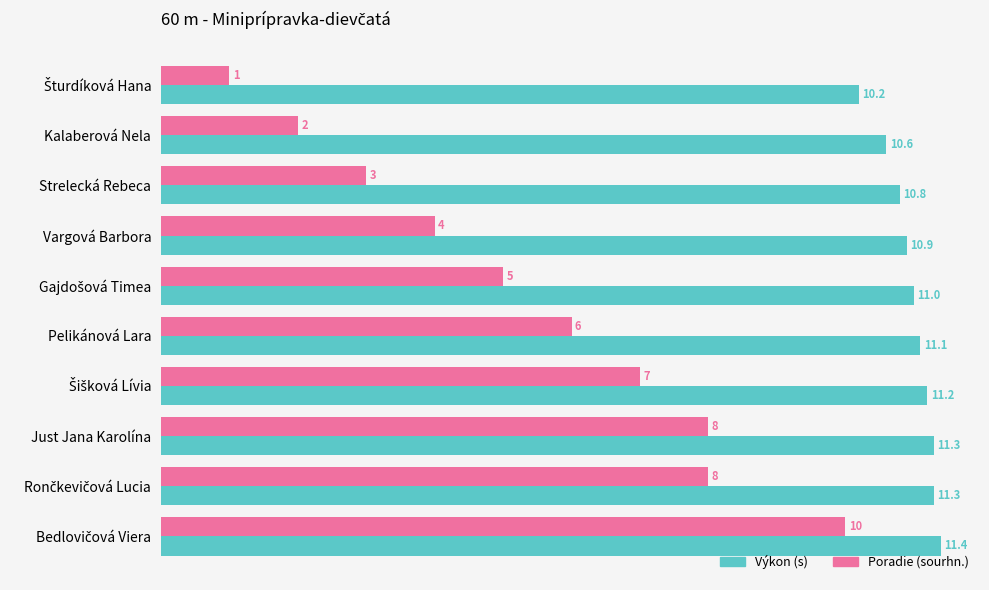

What is the difference between the maximum and minimum values in the Výkon (s) series?

1.2